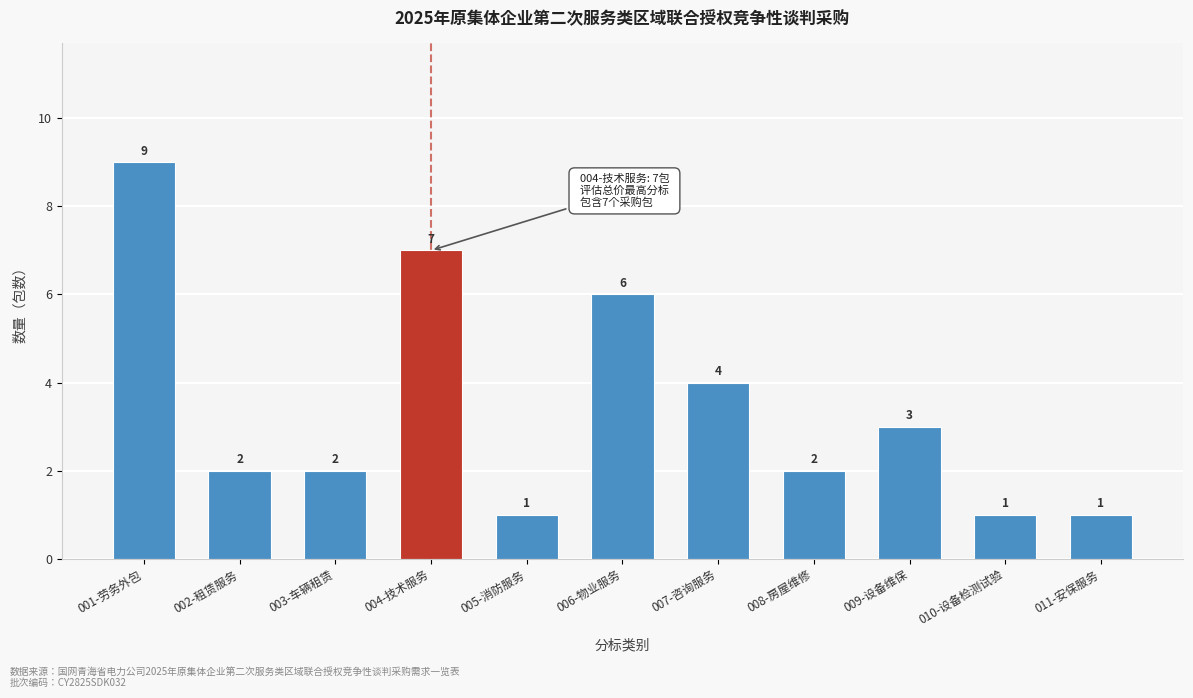

Reading left to right, transcribe all the data shown in this chart.

9	2	2	7	1	6	4	2	3	1	1